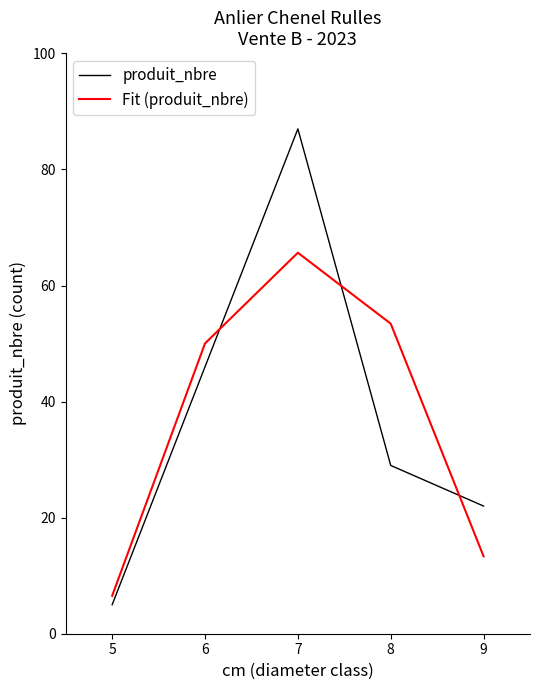

What is the difference between the second highest and minimum values in the produit_nbre series?

41.0